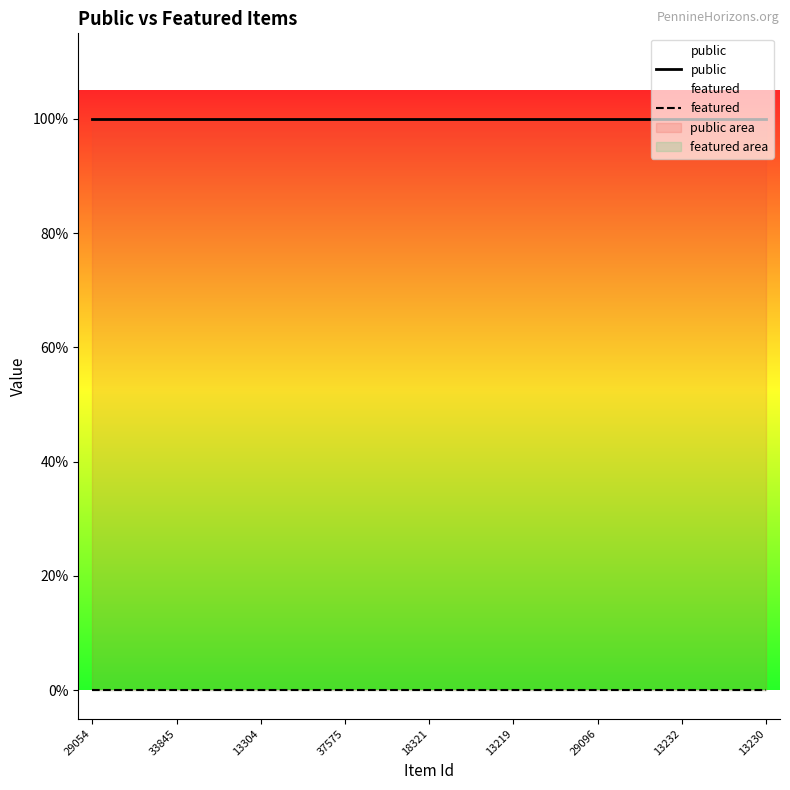

True or false: public has more than 1 points higher than both neighbors.

False